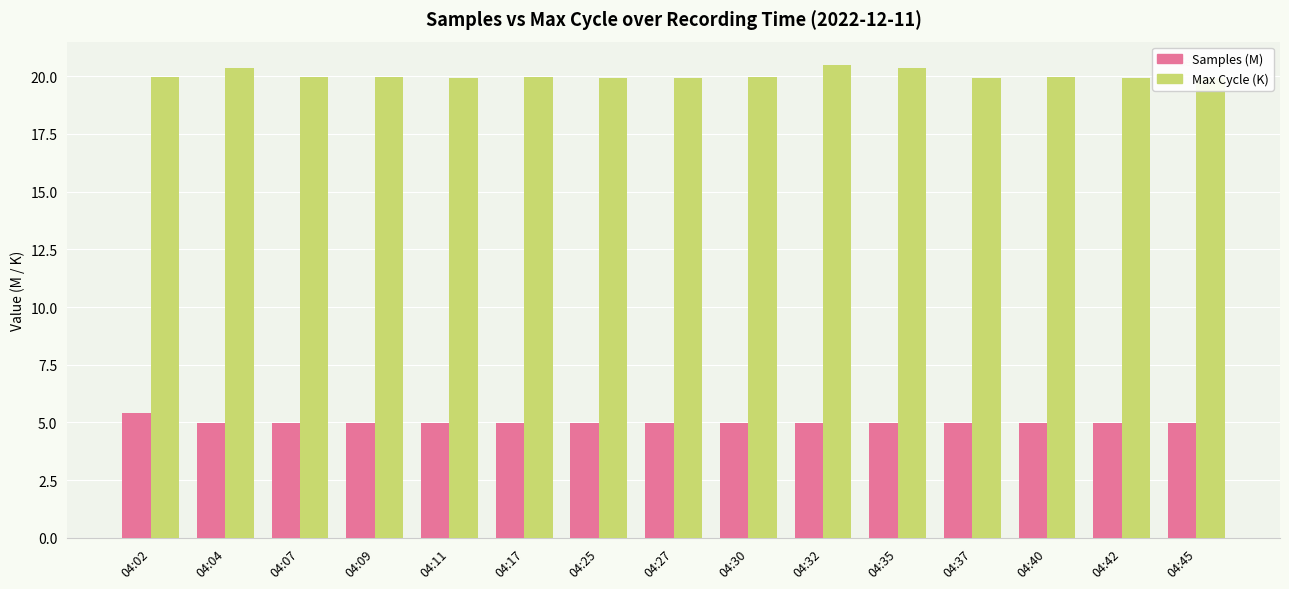

How many bars are there in each group?

2